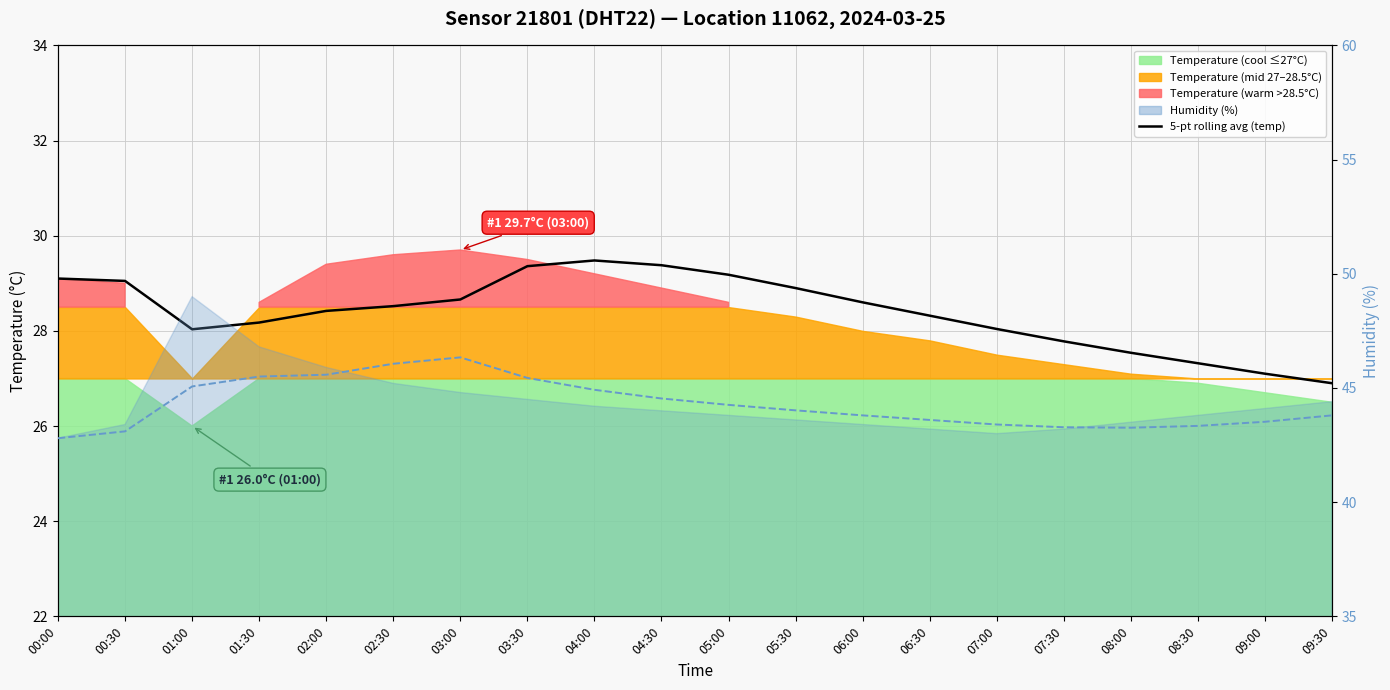

Reading left to right, transcribe all the data shown in this chart.

5-pt rolling avg (temp): 00:00=29.1	00:30=29.1	01:00=28.0	01:30=28.2	02:00=28.4	02:30=28.5	03:00=28.7	03:30=29.4	04:00=29.5	04:30=29.4	05:00=29.2	05:30=28.9	06:00=28.6	06:30=28.3	07:00=28.0	07:30=27.8	08:00=27.5	08:30=27.3	09:00=27.1	09:30=26.9
5-pt rolling avg (hum): 00:00=42.8	00:30=43.1	01:00=45.1	01:30=45.5	02:00=45.6	02:30=46.1	03:00=46.3	03:30=45.4	04:00=44.9	04:30=44.5	05:00=44.3	05:30=44.0	06:00=43.8	06:30=43.6	07:00=43.4	07:30=43.3	08:00=43.3	08:30=43.3	09:00=43.5	09:30=43.8